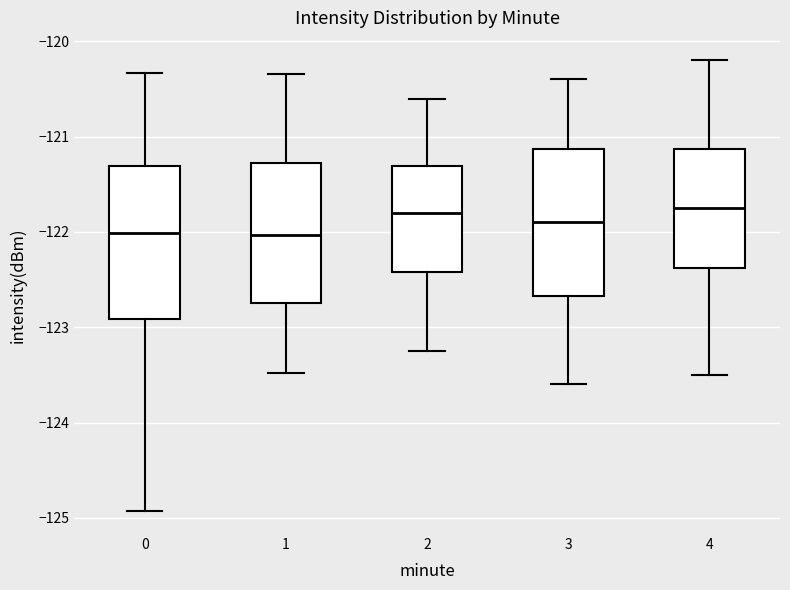

Where does the median line of the box at x = 2 sit on the y-axis? The values are not printed on the chart, so give them approximately, as read against the axis.

-121.8